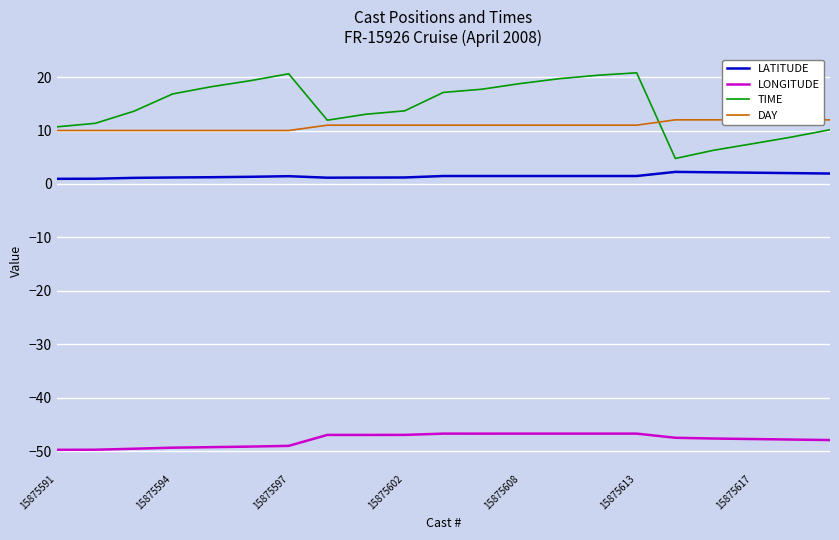

Reading right to left, extract all data points from this chart.

LATITUDE: 1.9	2.0	2.1	2.2	2.3	1.5	1.5	1.5	1.5	1.5	1.5	1.2	1.2	1.2	1.5	1.3	1.3	1.2	1.1	1.0	1.0
LONGITUDE: -47.9	-47.8	-47.7	-47.6	-47.5	-46.7	-46.7	-46.7	-46.7	-46.7	-46.7	-47.0	-47.0	-47.0	-49.0	-49.2	-49.3	-49.4	-49.6	-49.7	-49.8
TIME: 10.2	8.8	7.5	6.3	4.8	20.8	20.4	19.7	18.8	17.7	17.1	13.7	13.1	11.9	20.6	19.3	18.2	16.9	13.6	11.3	10.7
DAY: 12.0	12.0	12.0	12.0	12.0	11.0	11.0	11.0	11.0	11.0	11.0	11.0	11.0	11.0	10.0	10.0	10.0	10.0	10.0	10.0	10.0